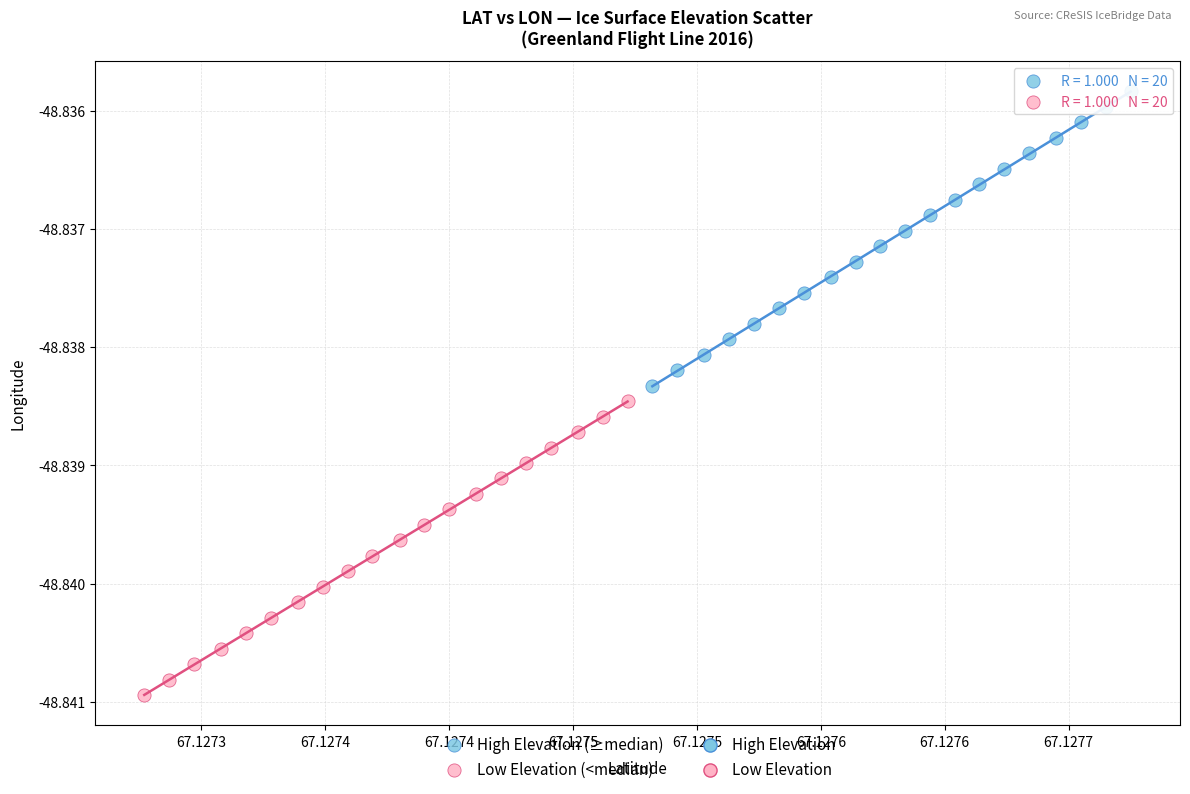

Which series reaches the minimum Y coordinate?

Low Elevation (<median)